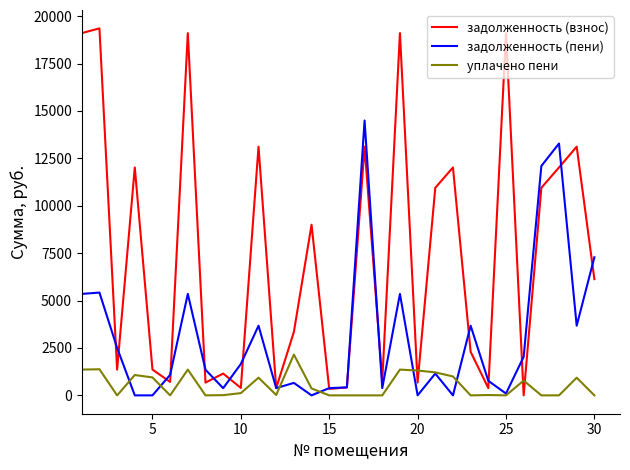

What is the maximum value for задолженность (взнос)?

19354.0